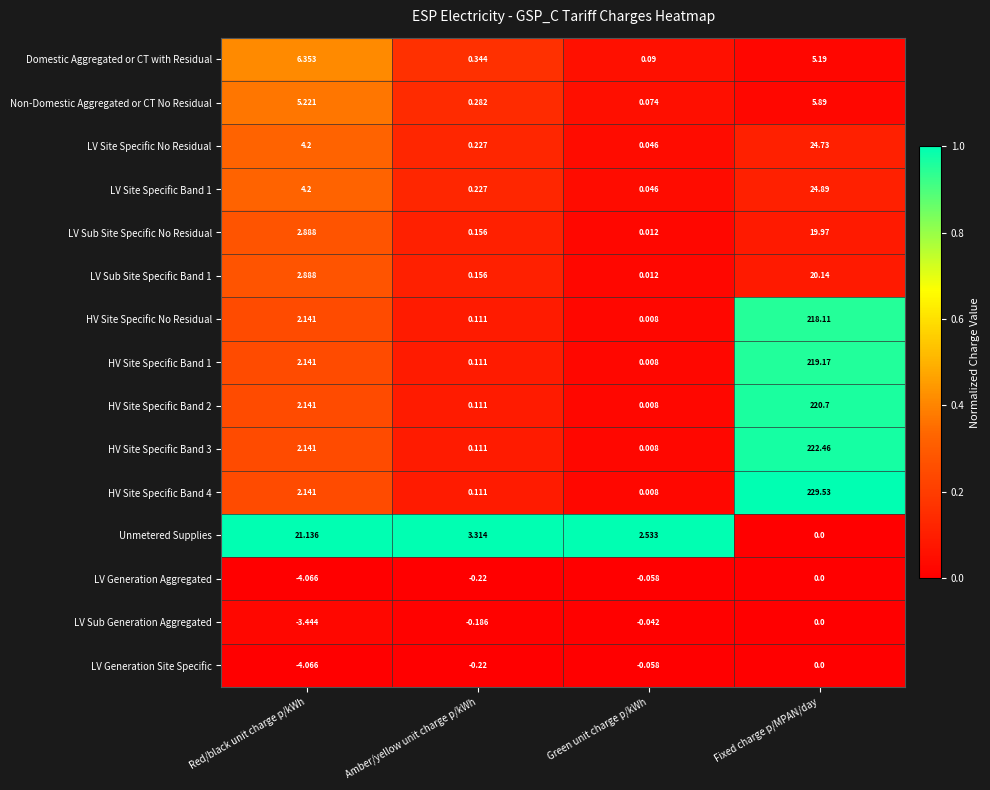

Between Red/black unit charge p/kWh and Fixed charge p/MPAN/day, which series saw the biggest shift?

HV Site Specific Band 4